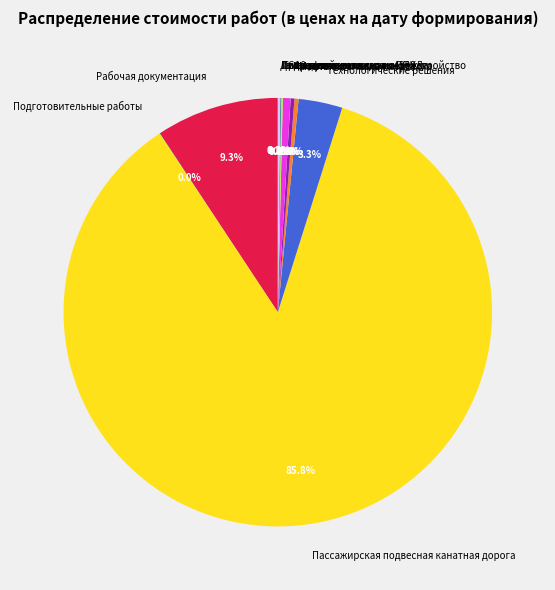

Which category accounts for the majority?

Пассажирская подвесная канатная дорога